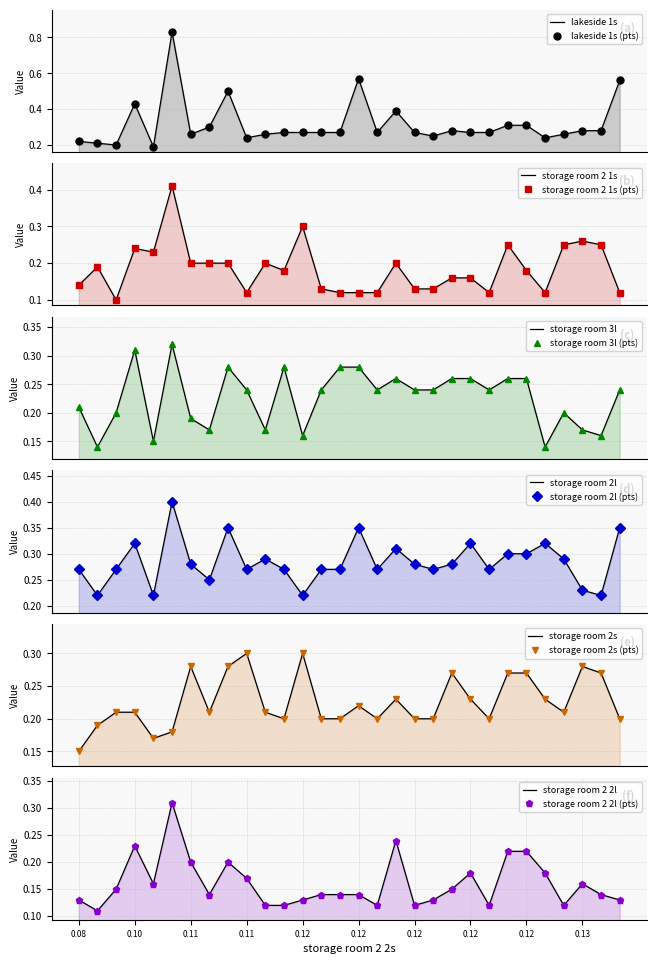

At how many categories does at least one series exceed 0?

30